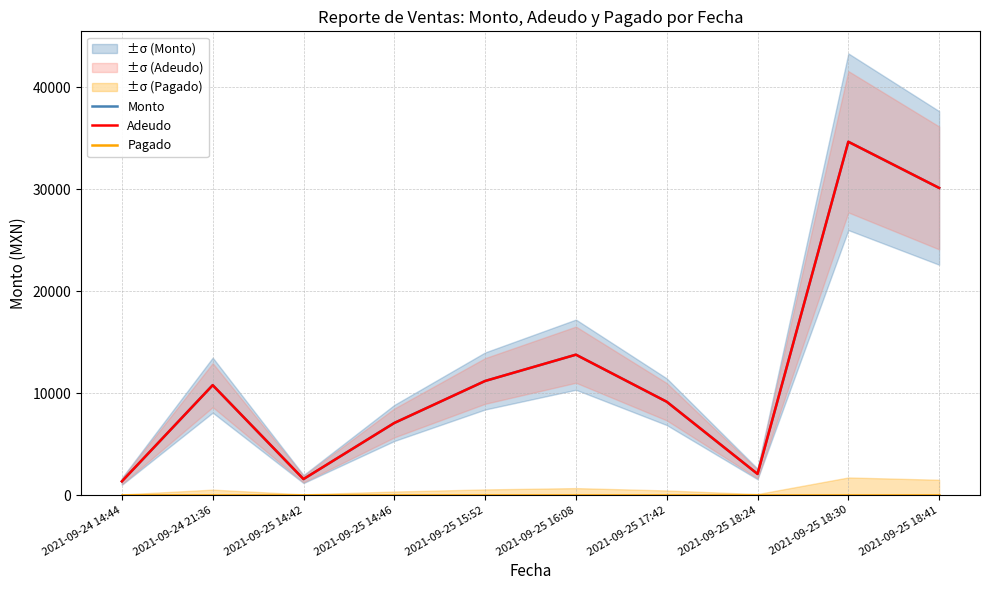

In Adeudo, how many points are lower than both neighbors (excluding endpoints)?

2